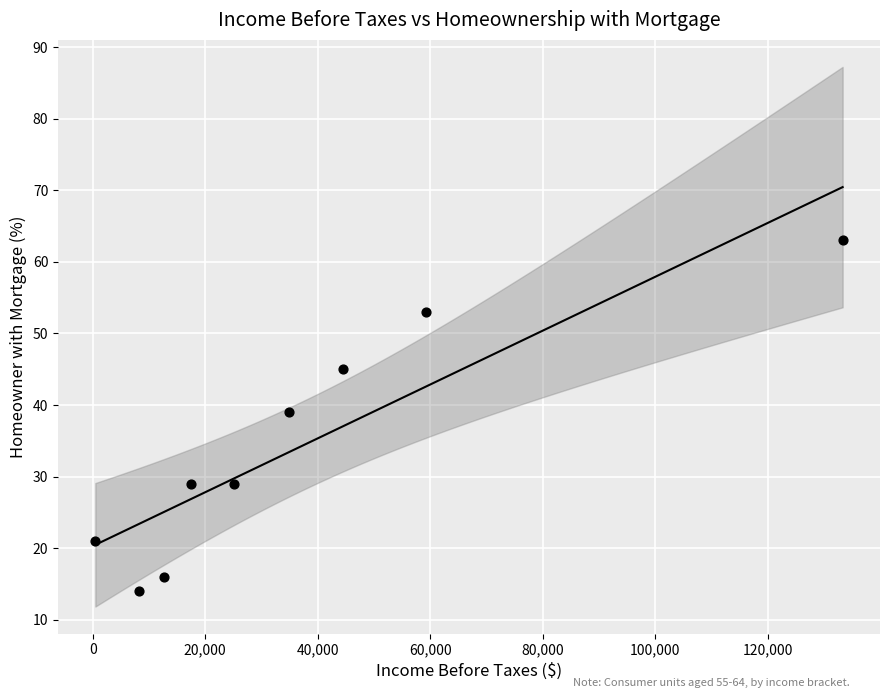

What Y value in the scatter plot is closest to 38?

39